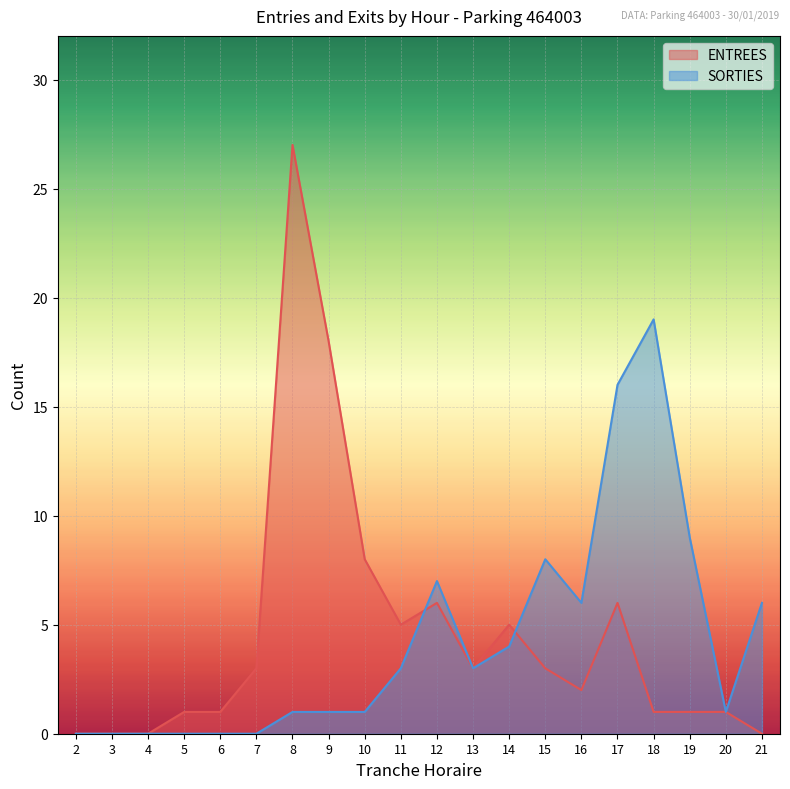

Is it true that SORTIES equals 2 at 8?

False